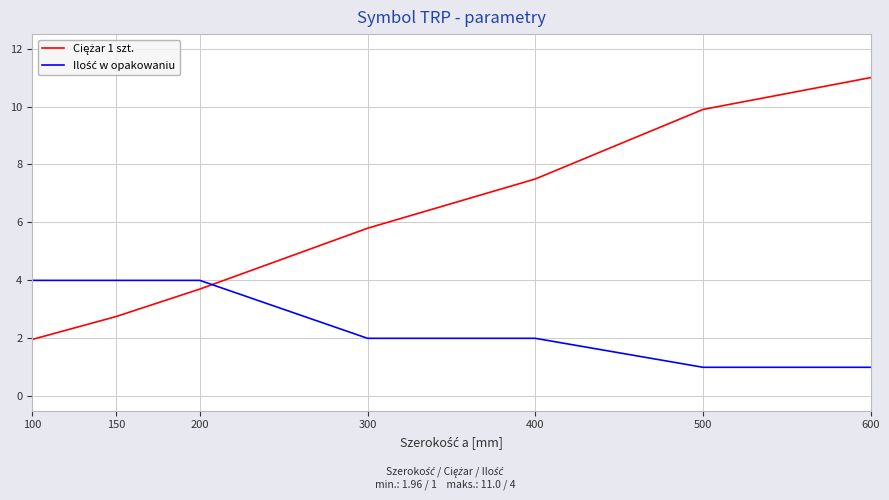

At which category is the sum across all series the highest?

600